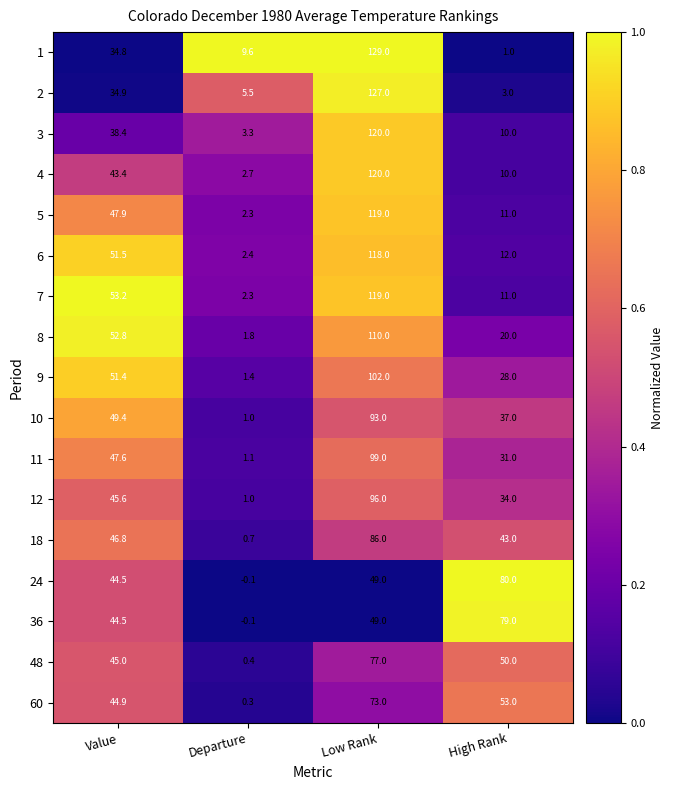

At which label does 8 first exceed 52?

Value